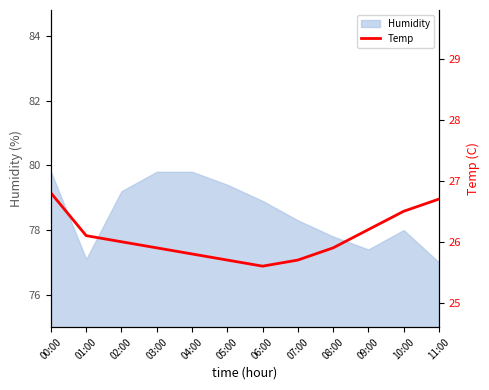

What is the ratio of the value at 08:00 to the value at 10:00?

1.0